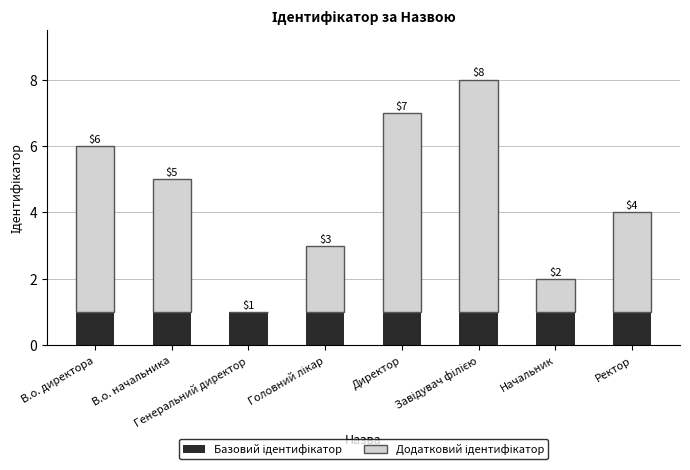

What is the total value across all series at Ректор?

4